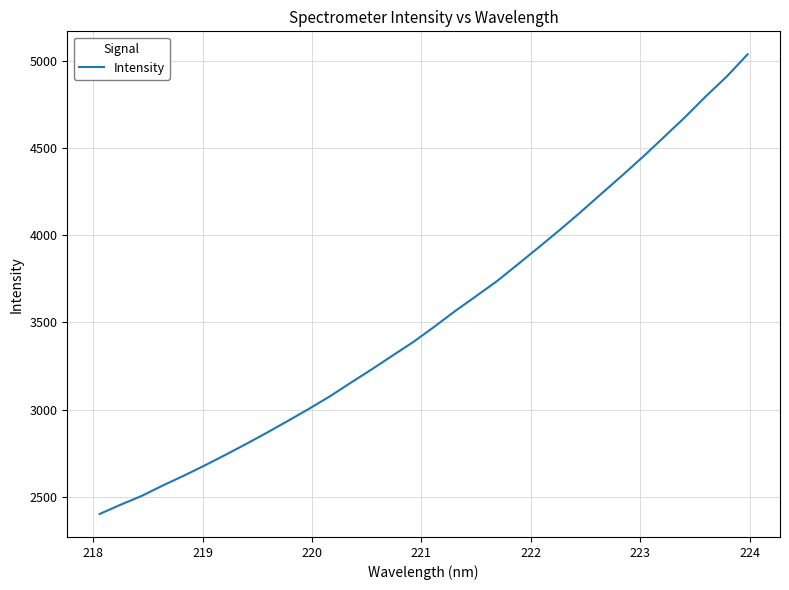

What is the difference between the maximum and minimum values?

2637.5